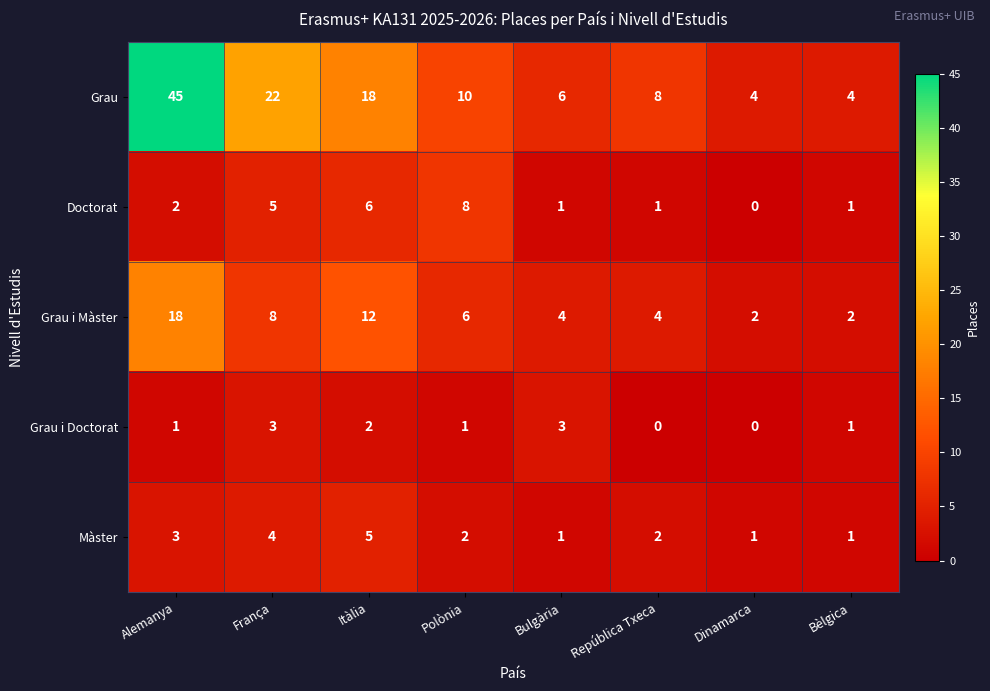

Count the Grau i Doctorat values in the range 1 to 3.

6